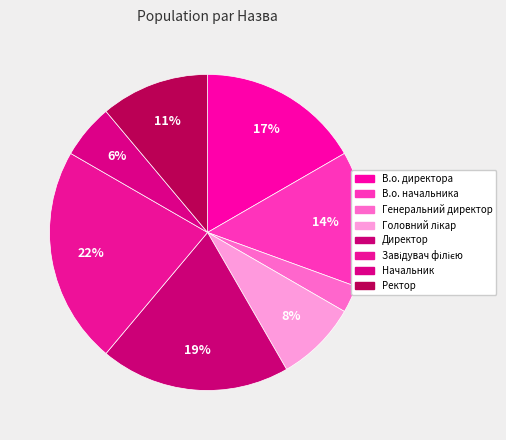

Count the number of slices in the pie.

8